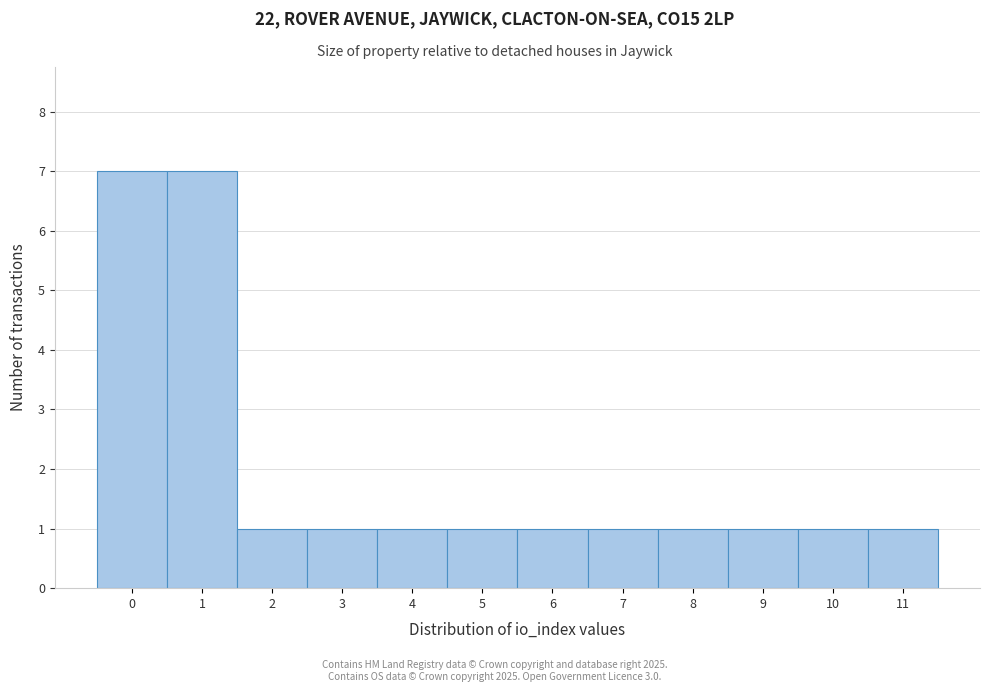

Reading left to right, transcribe this chart: for each bar, give the range it covers on the x-axis and its height. The values are not printed on the chart, so give them approximately, as read against the axis.

-0.5 to 0.5: 7
0.5 to 1.5: 7
1.5 to 2.5: 1
2.5 to 3.5: 1
3.5 to 4.5: 1
4.5 to 5.5: 1
5.5 to 6.5: 1
6.5 to 7.5: 1
7.5 to 8.5: 1
8.5 to 9.5: 1
9.5 to 10.5: 1
10.5 to 11.5: 1